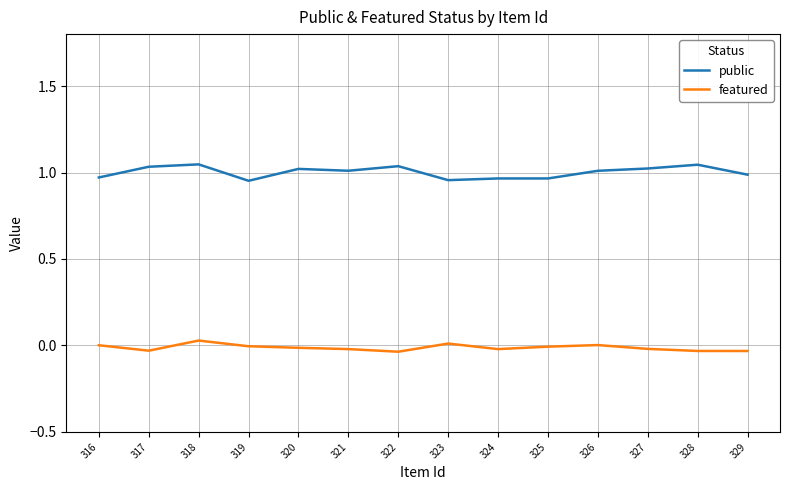

Rank the series at 328 from highest to lowest value.

public, featured